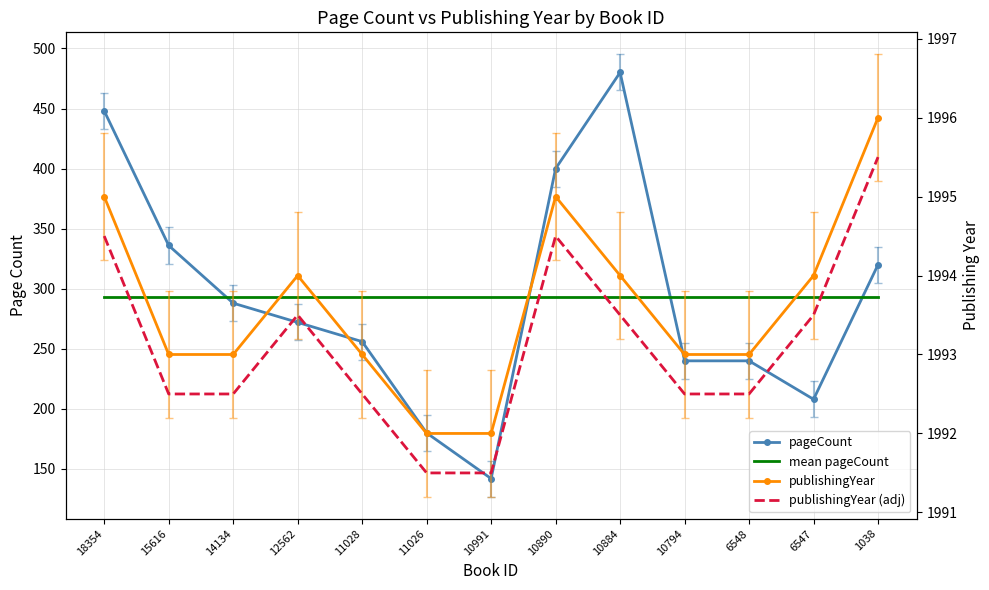

Between 10884 and 1038, which series saw the biggest shift?

pageCount